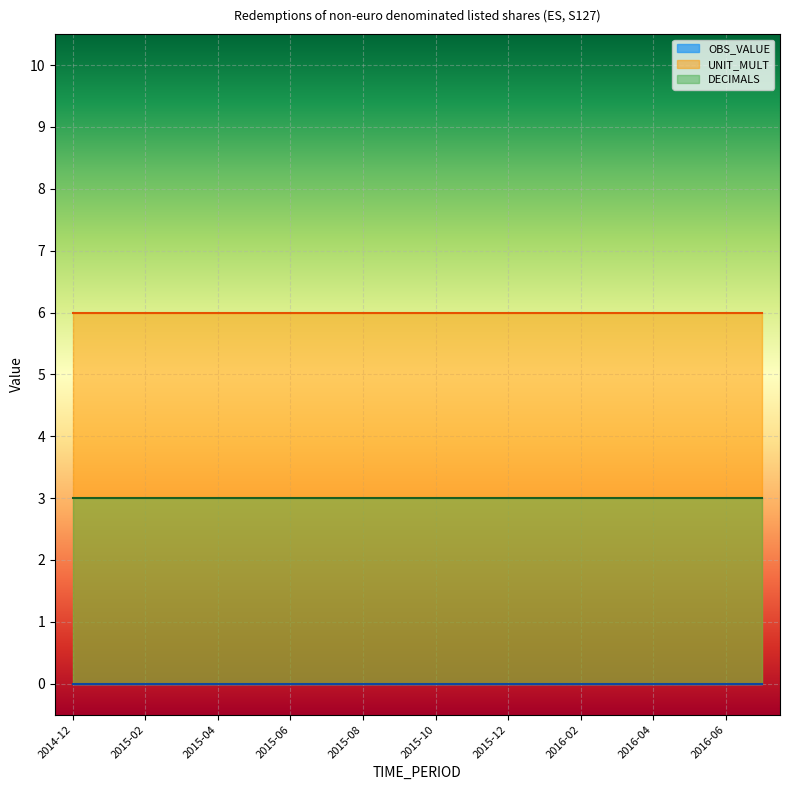

List the series in order of their overall mean, lowest first.

OBS_VALUE, DECIMALS, UNIT_MULT